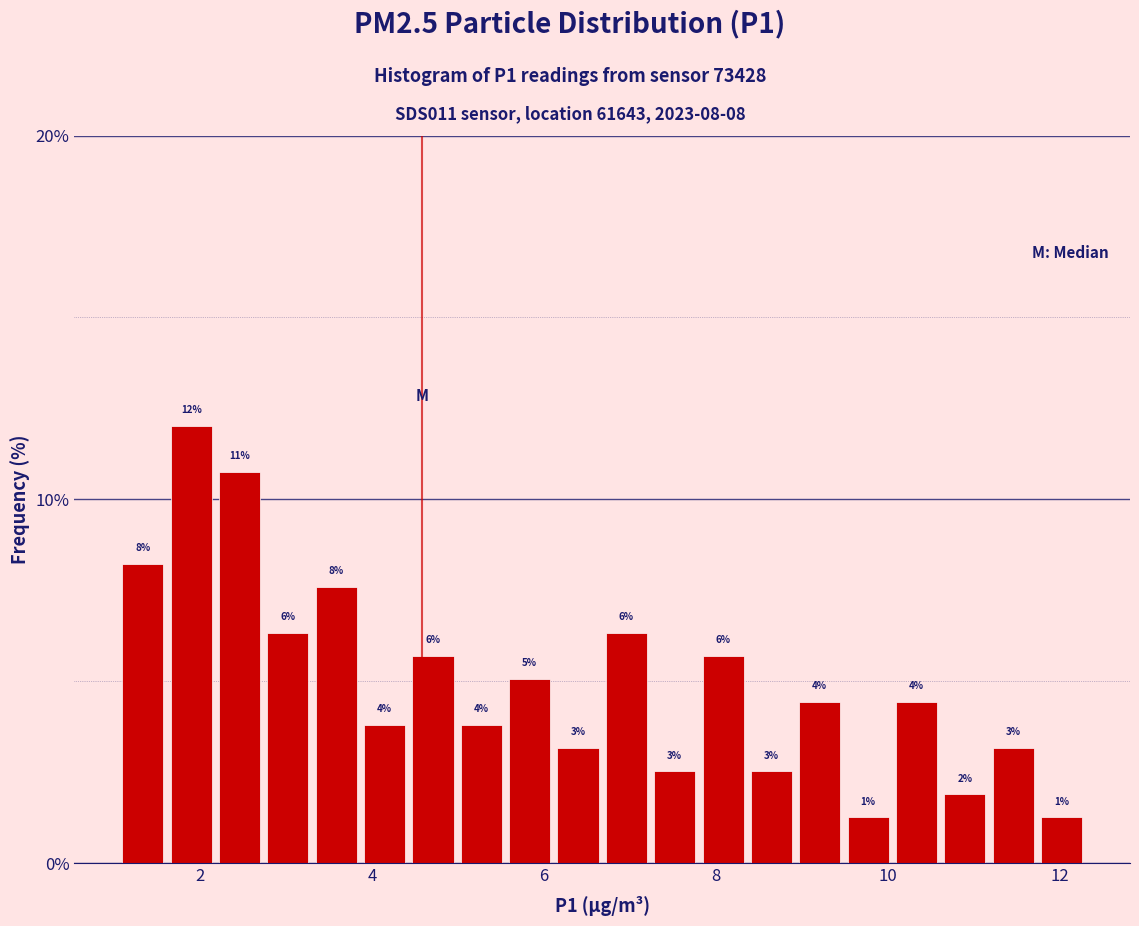

Around what value on the x-axis is the tallest bar? Give the approximate position of its centre, as read against the axis.

1.8